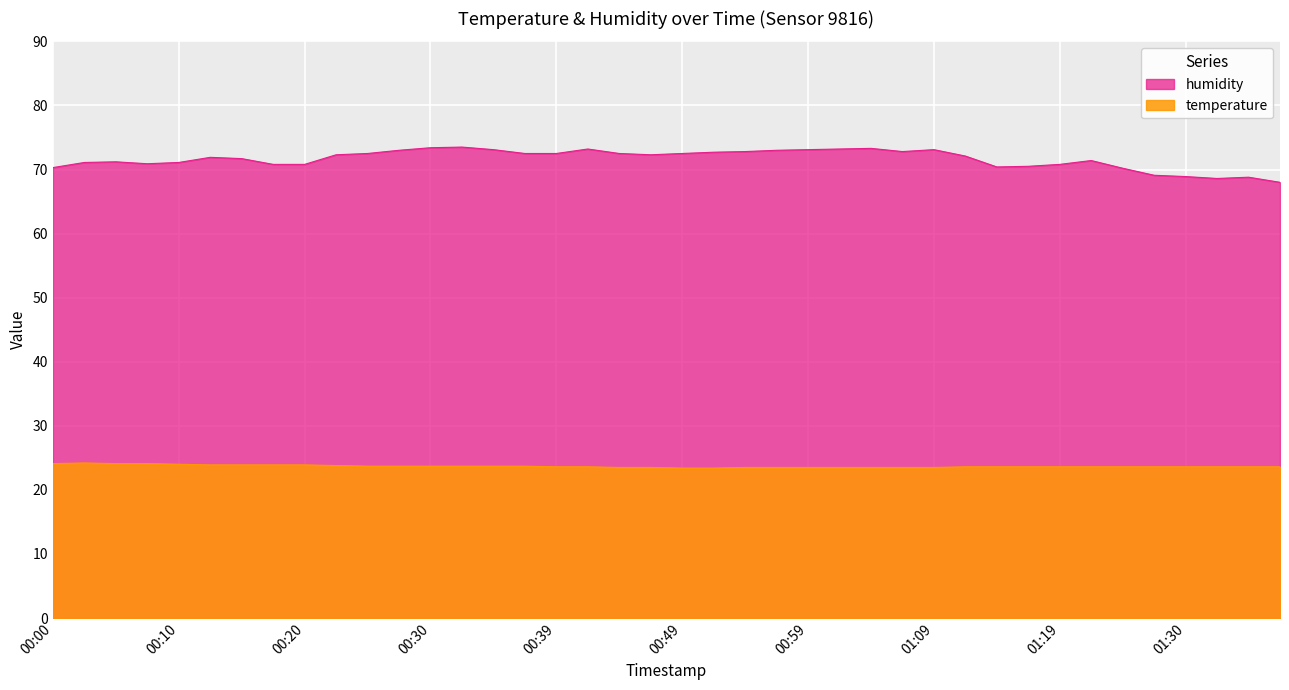

Between 00:05 and 01:09, which series saw the biggest shift?

humidity